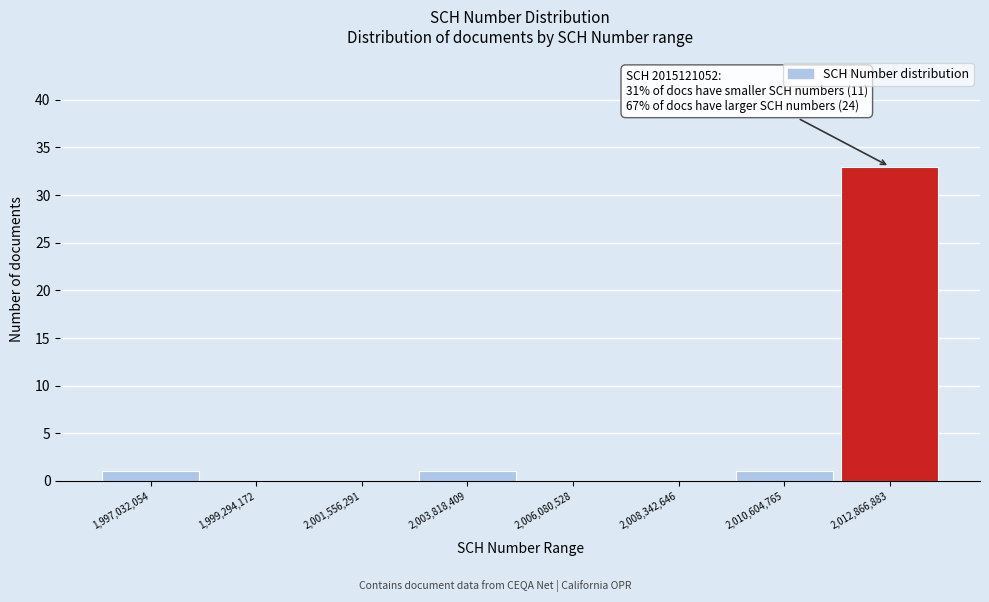

Reading left to right, what are all the values shown in this chart?

1,997,032,054=1	1,999,294,172=0	2,001,556,291=0	2,003,818,409=1	2,006,080,528=0	2,008,342,646=0	2,010,604,765=1	2,012,866,883=33